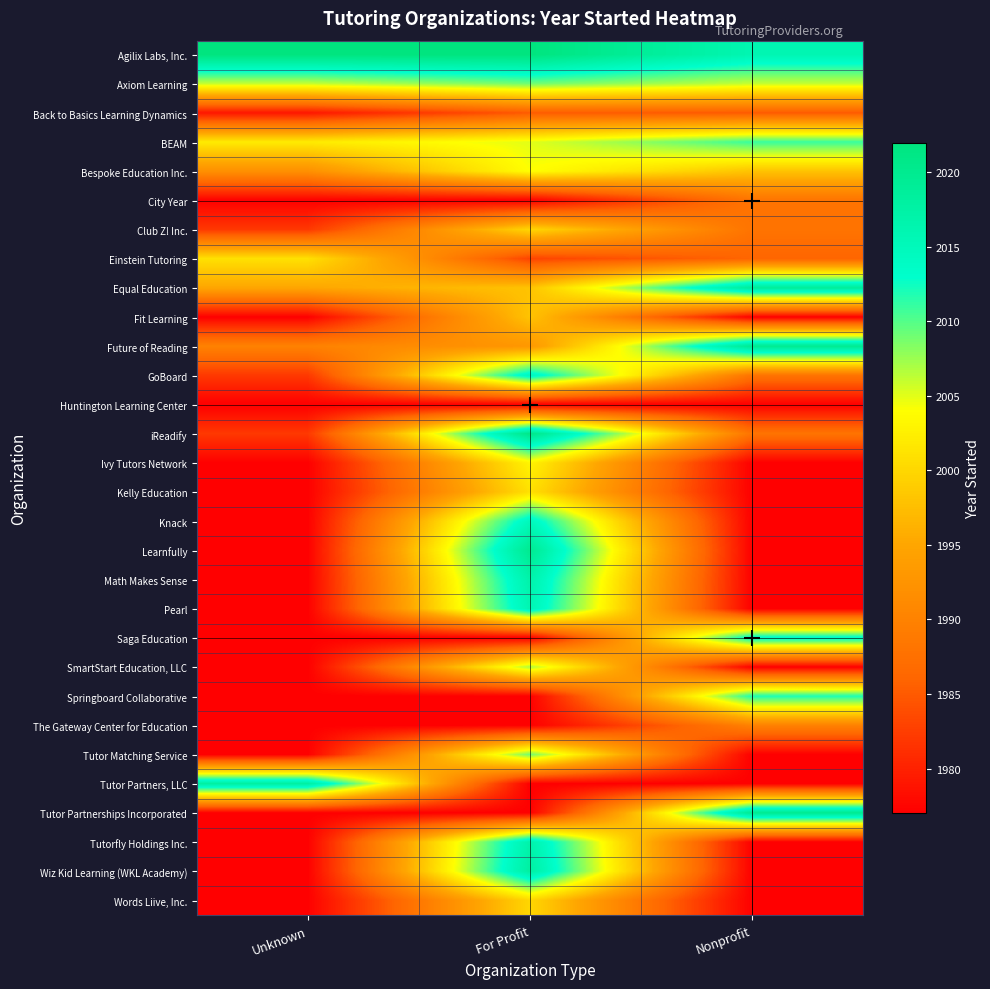

Between Nonprofit and For Profit, which is larger?

For Profit